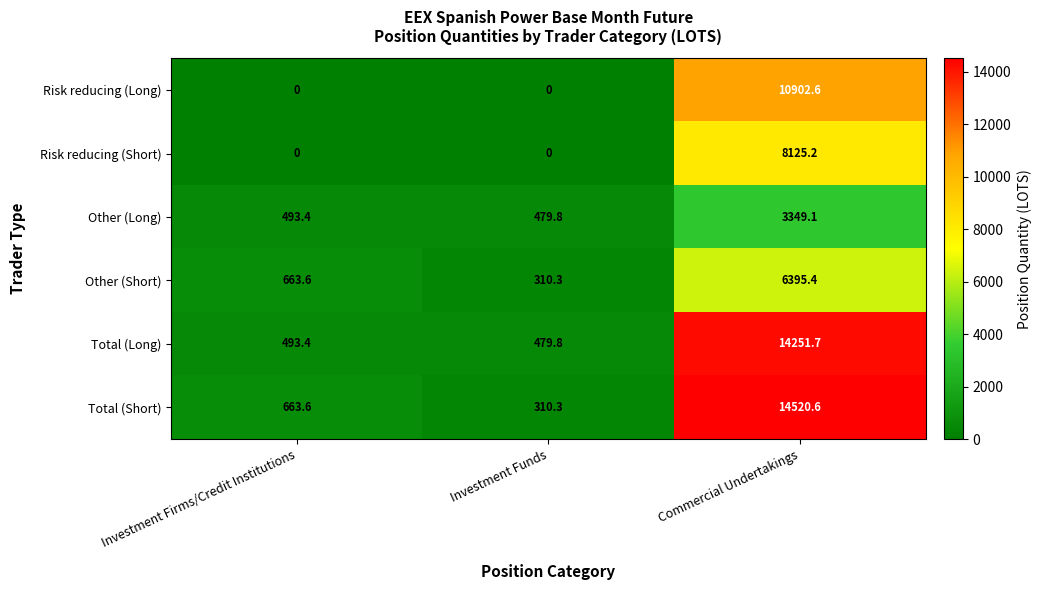

What is the highest value of the Risk reducing (Short) series?

8125.2